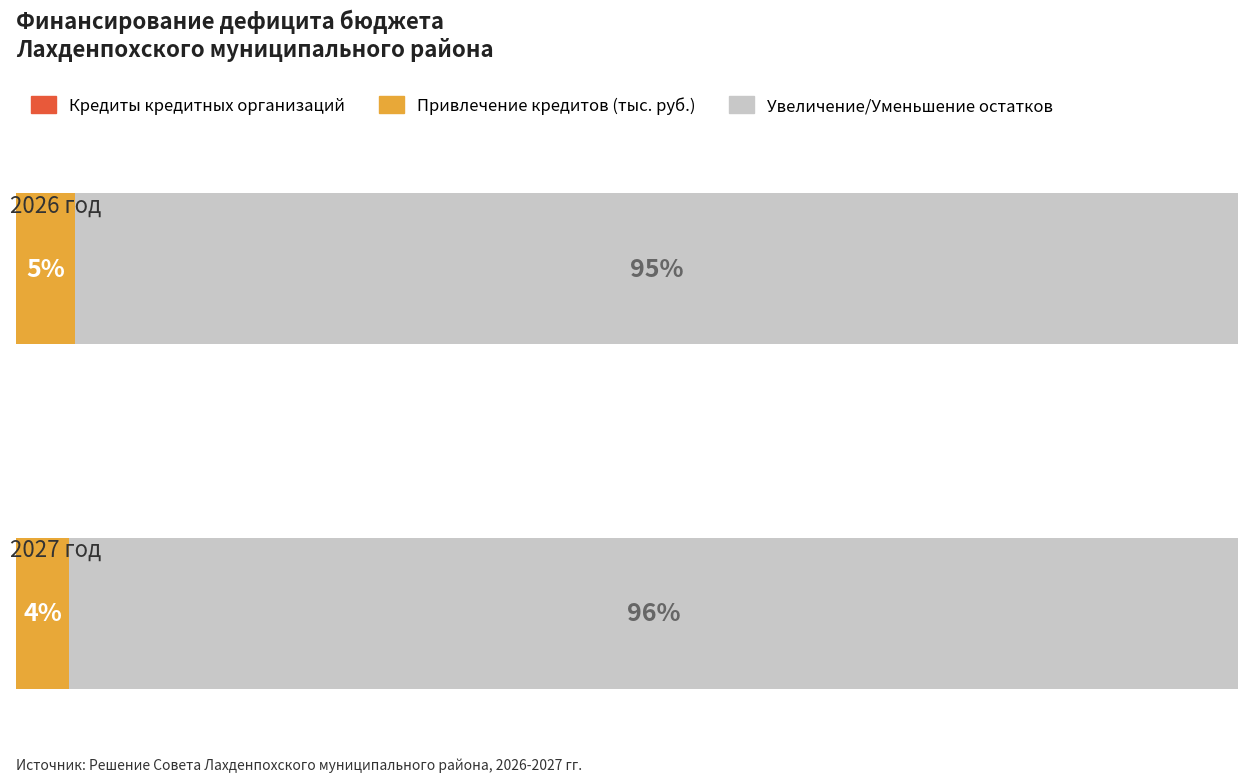

How many bars are there in each group?

3